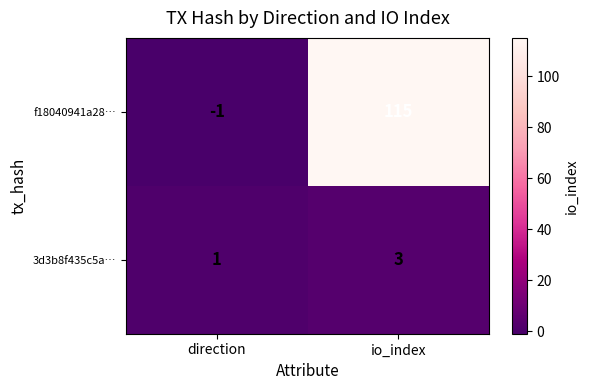

Which series changed the most between direction and io_index?

f18040941a28…